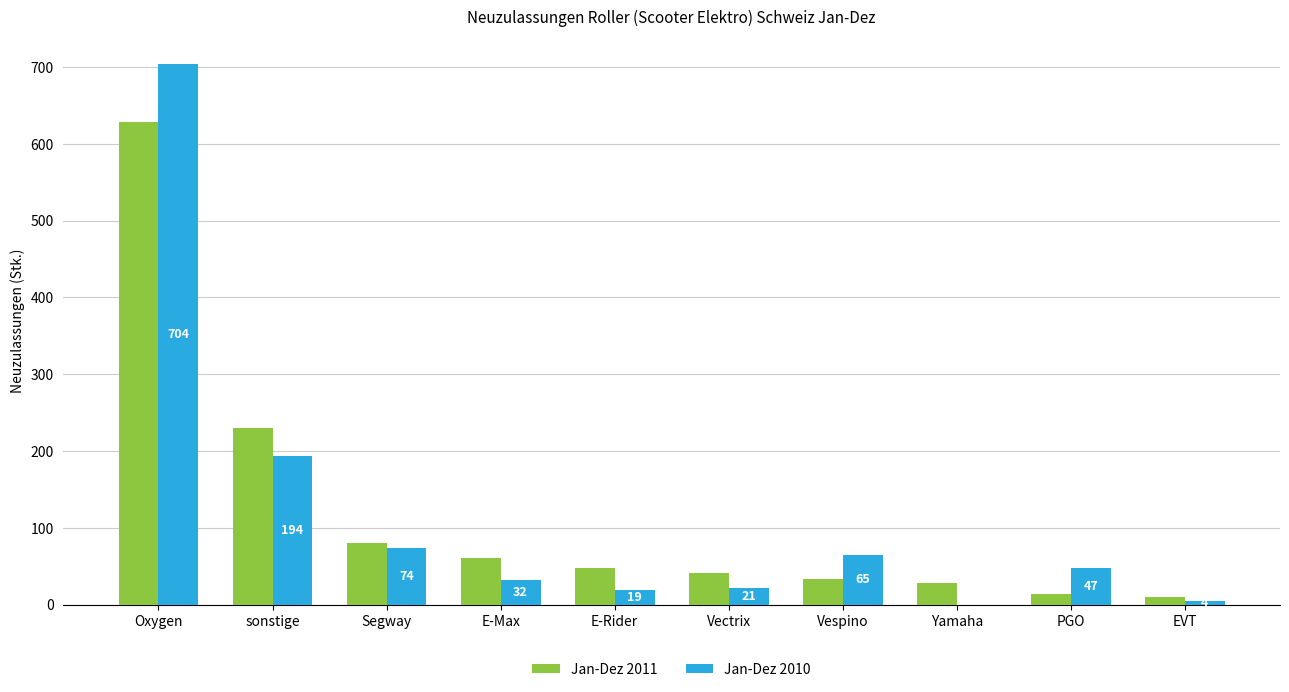

How many groups of bars are there?

10